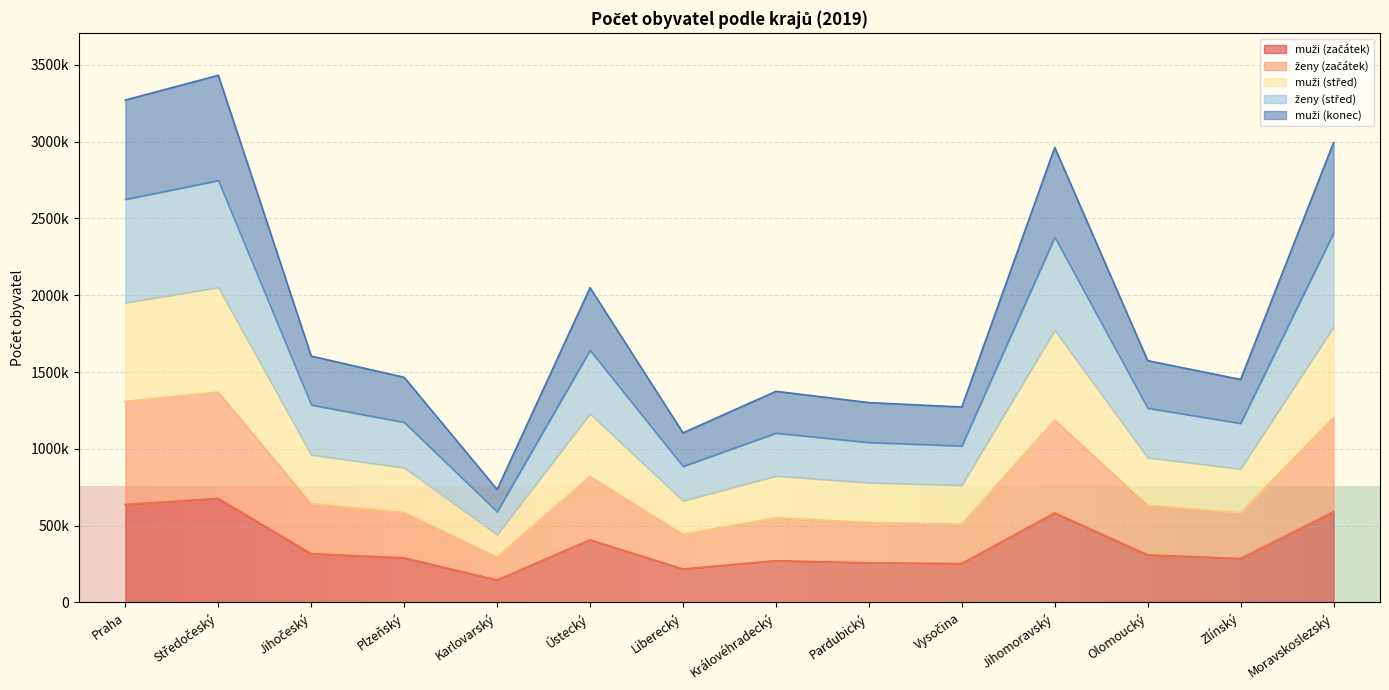

Reading left to right, extract all data points from this chart.

muži (začátek): Praha=638009	Středočeský=676696	Jihočeský=317268	Plzeňský=290226	Karlovarský=145674	Ústecký=407395	Liberecký=217791	Královéhradecký=271591	Pardubický=257948	Vysočina=253061	Jihomoravský=582516	Olomoucký=309620	Zlínský=285883	Moravskoslezský=590516
ženy (začátek): Praha=1308632	Středočeský=1369332	Jihočeský=642133	Plzeňský=584672	Karlovarský=294896	Ústecký=820789	Liberecký=442356	Královéhradecký=551021	Pardubický=520316	Vysočina=509274	Jihomoravský=1187667	Olomoucký=632492	Zlínský=582921	Moravskoslezský=1203299
muži (střed): Praha=1950646	Středočeský=2050486	Jihočeský=960074	Plzeňský=876580	Karlovarský=440545	Ústecký=1228233	Liberecký=660525	Královéhradecký=822825	Pardubický=778956	Vysočina=762510	Jihomoravský=1771453	Olomoucký=942042	Zlínský=868837	Moravskoslezský=1792952
ženy (střed): Praha=2623943	Středočeský=2746837	Jihočeský=1285278	Plzeňský=1172203	Karlovarský=589703	Ústecký=1641326	Liberecký=885303	Královéhradecký=1102229	Pardubický=1041462	Vysočina=1018644	Jihomoravský=2377197	Olomoucký=1264633	Zlínský=1165631	Moravskoslezský=2404735
muži (konec): Praha=3271229	Středočeský=3432036	Jihočeský=1603746	Plzeňský=1465597	Karlovarský=735297	Ústecký=2049089	Liberecký=1103964	Královéhradecký=1374413	Pardubický=1301156	Vysočina=1272293	Jihomoravský=2962451	Olomoucký=1574236	Zlínský=1451580	Moravskoslezský=2994033